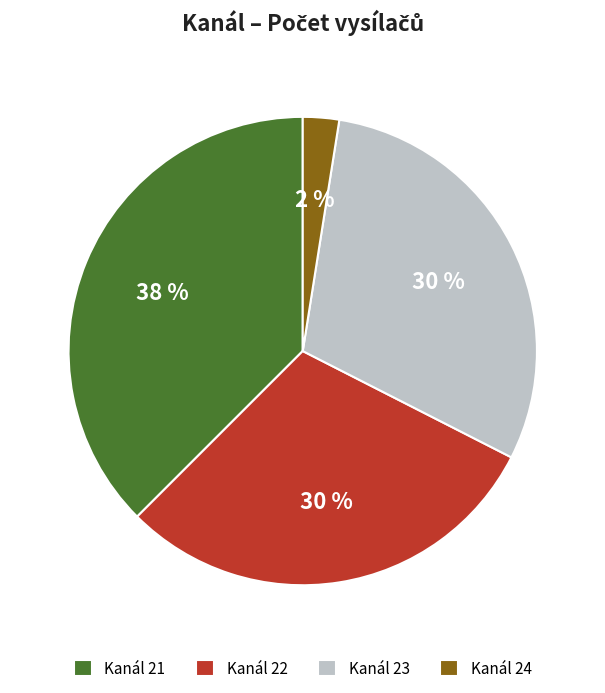

Is the sum of Kanál 21 and Kanál 24 greater than half?

No